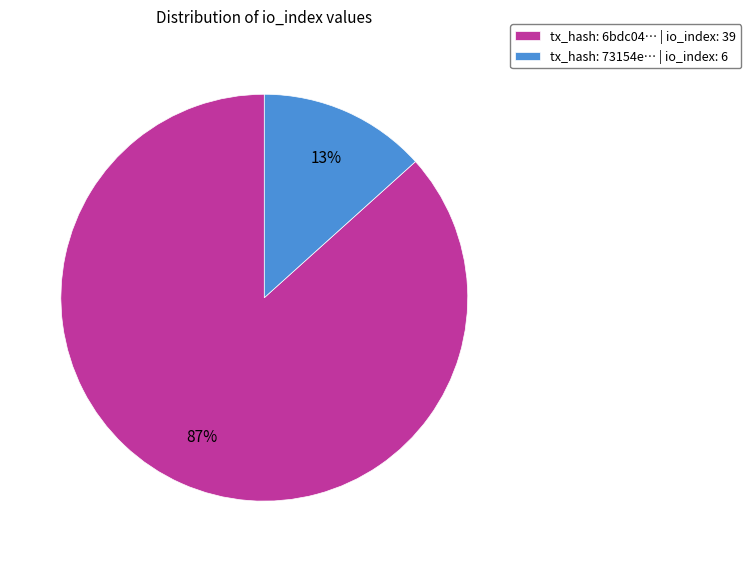

To the nearest percent, what percentage of the pie is tx_hash: 6bdc04… | io_index: 39?

87%